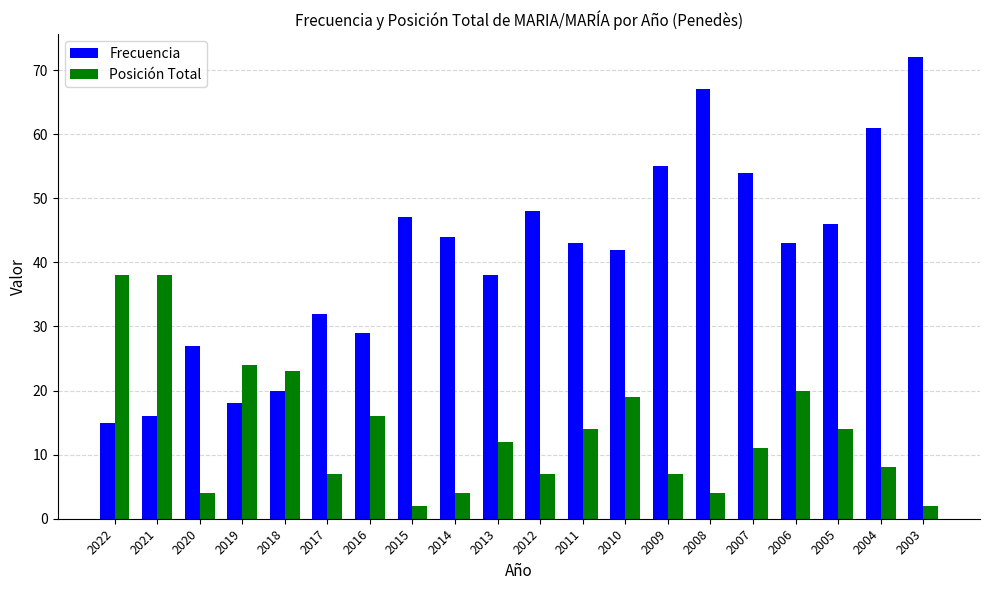

What is the value of the Frecuencia bar at the 14th from the left?

55